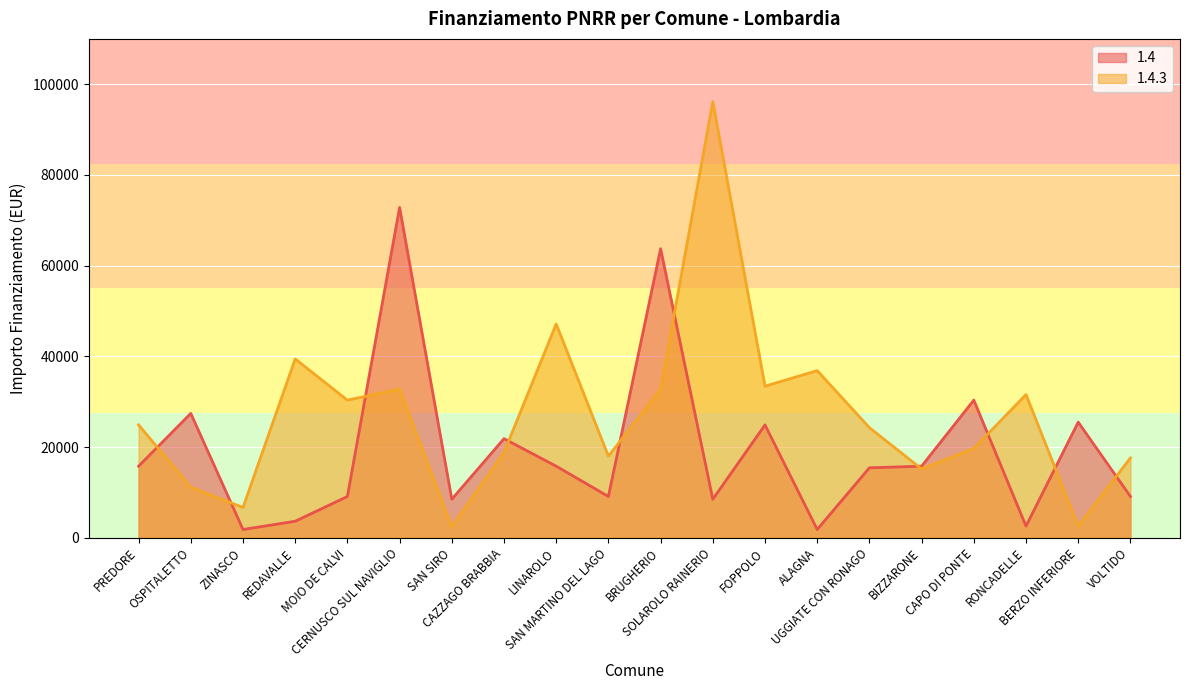

Which series ends up on top after the final intersection of 1.4 and 1.4.3?

1.4.3